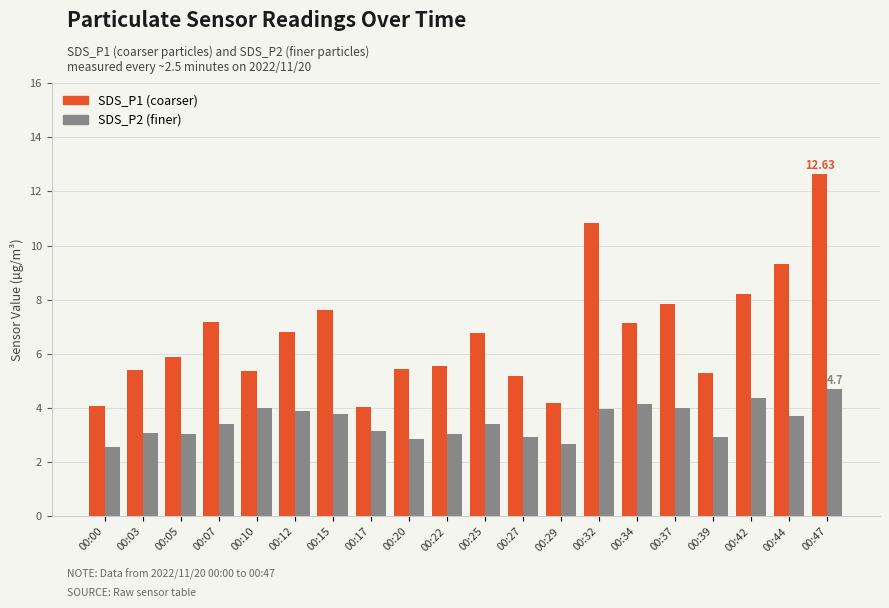

What is the total value across all series at 00:47?

17.3